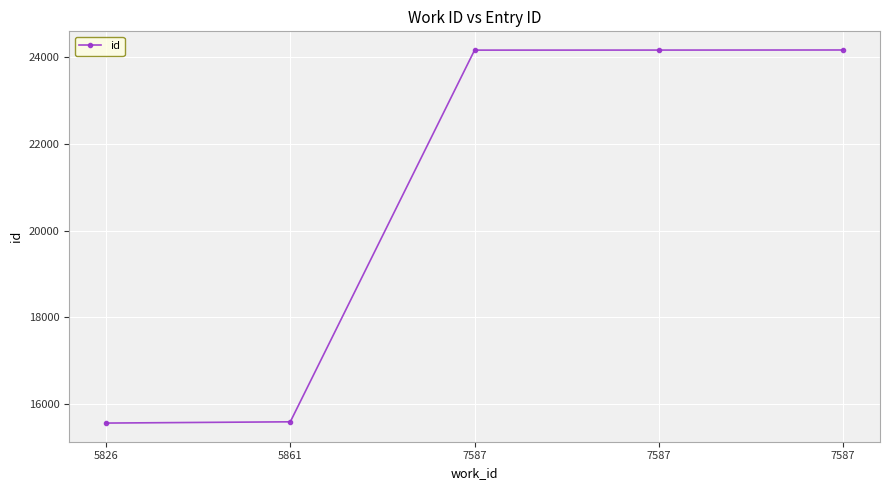

Count the number of data series in this chart.

1